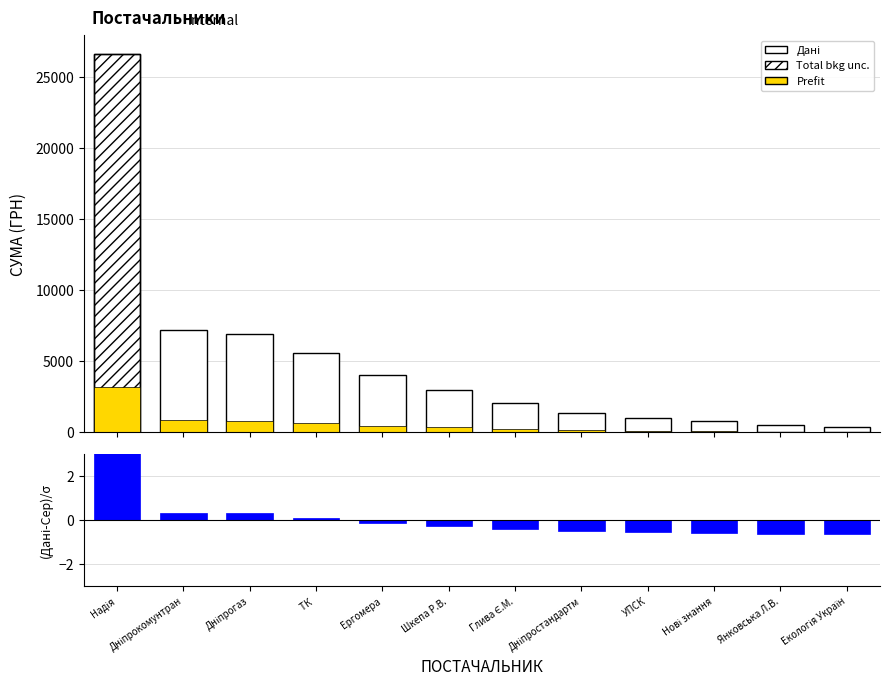

What is the total value across all series at Надія?

29761.9